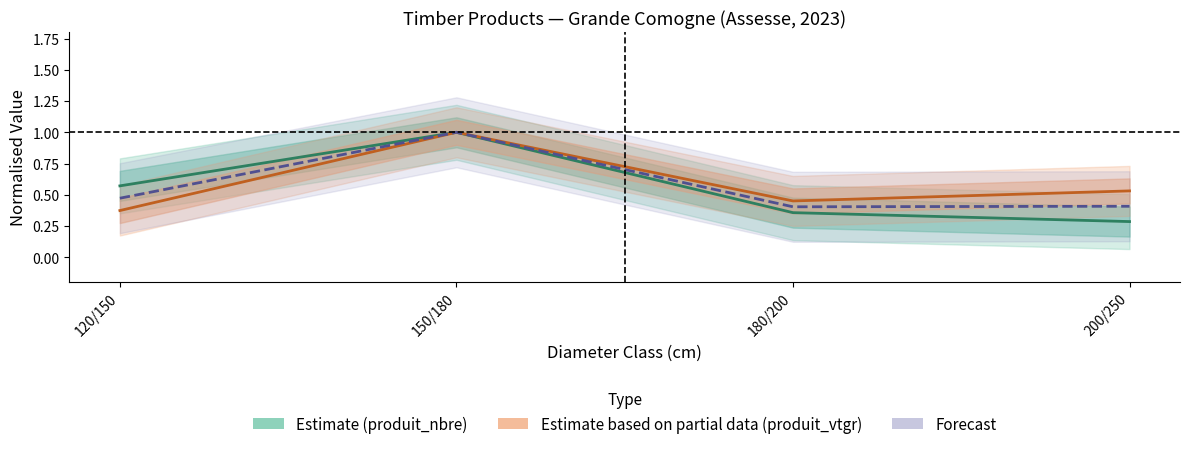

Is it true that Estimate based on partial data (produit_vtgr) equals 0.4 at 120/150?

True